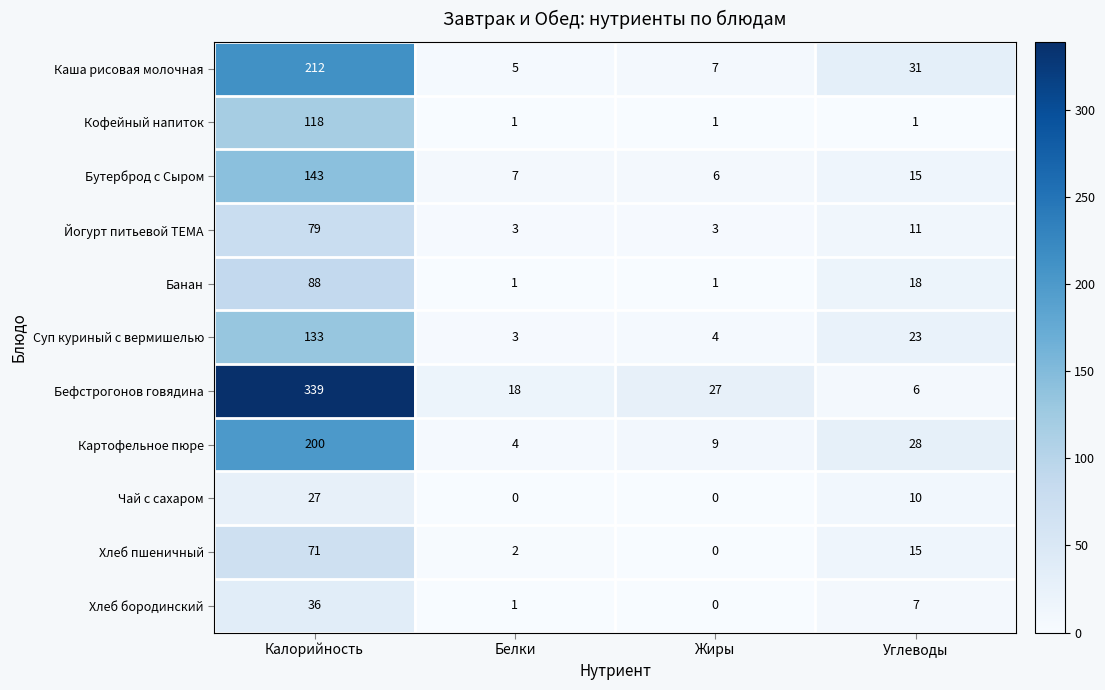

At how many categories does at least one series exceed 30?

2